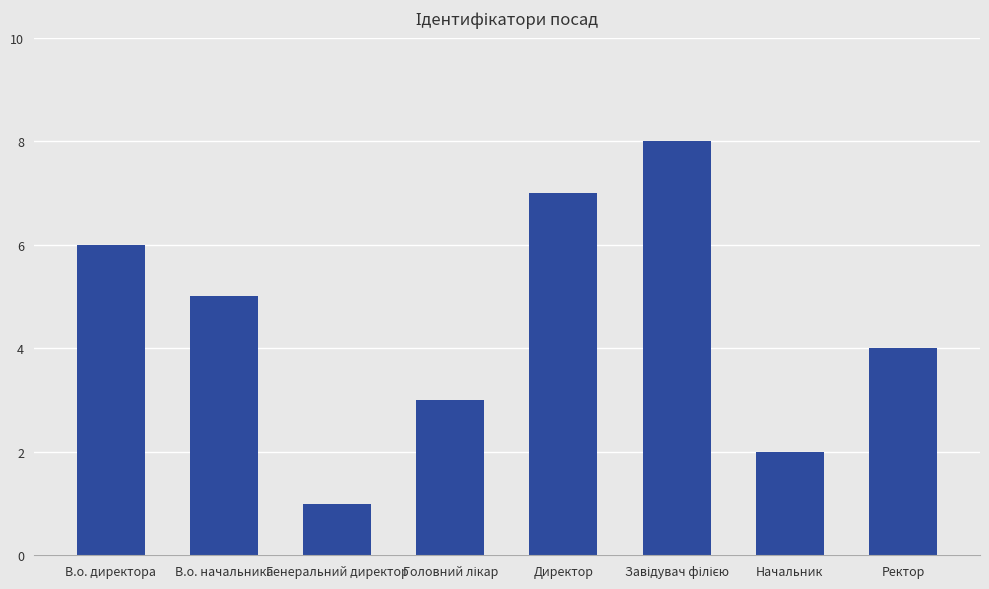

Where is the data nearest to the value 4?

Ректор